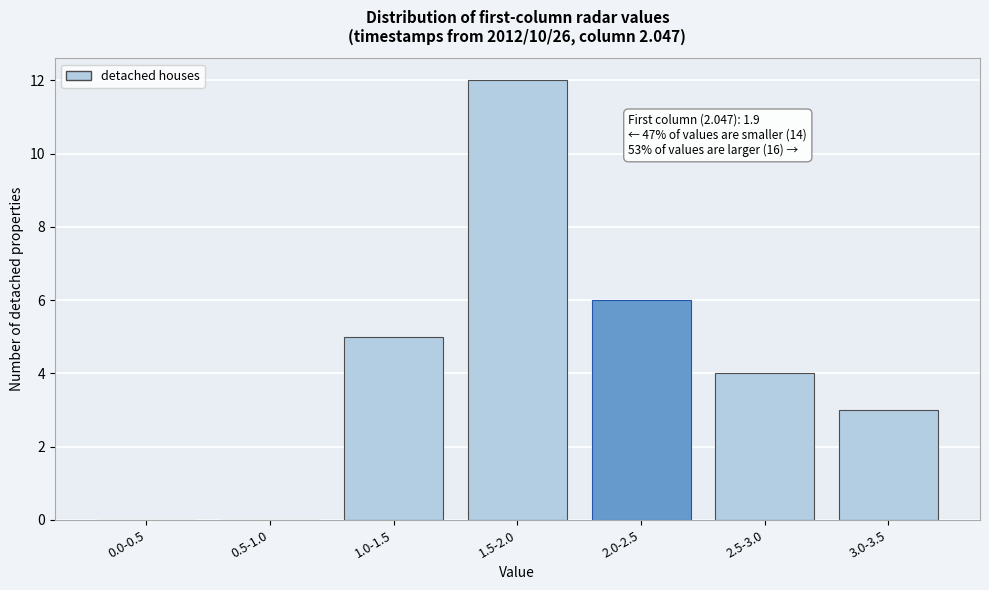

Reading left to right, list all the values displayed in this chart.

0.0-0.5=0	0.5-1.0=0	1.0-1.5=5	1.5-2.0=12	2.0-2.5=6	2.5-3.0=4	3.0-3.5=3